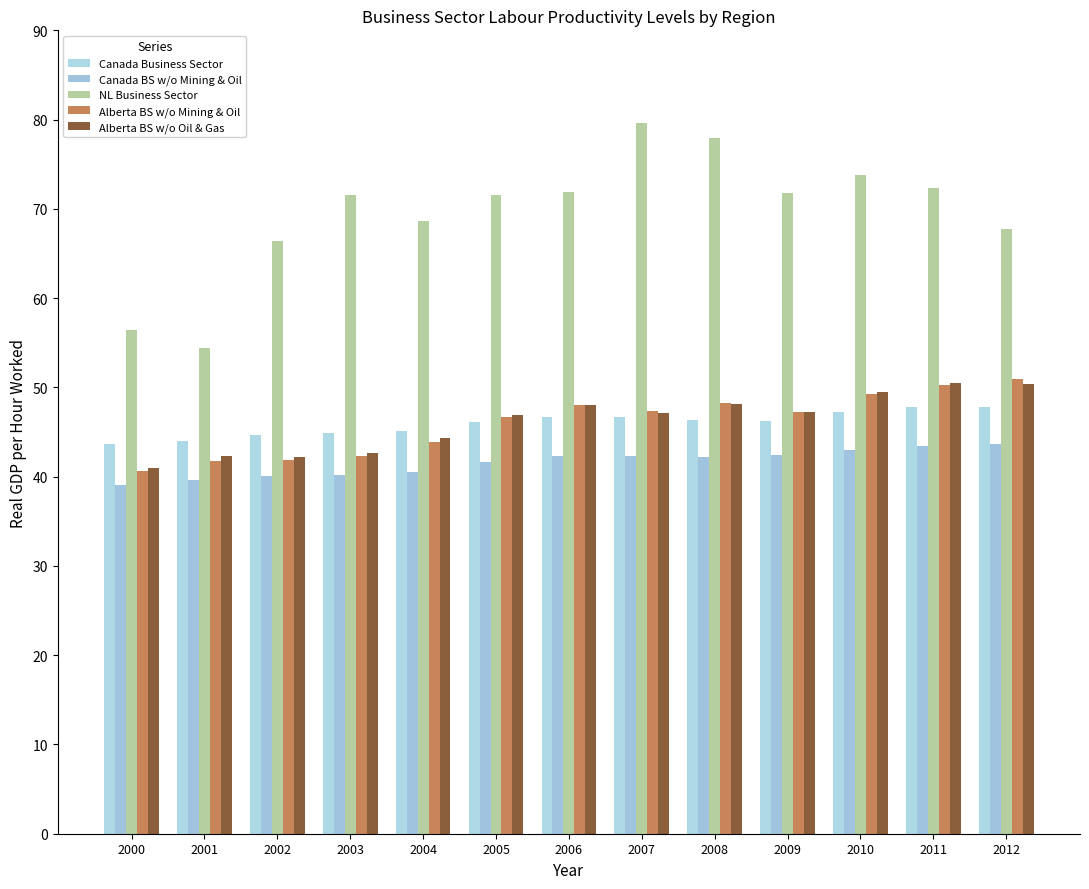

What is the maximum value for Alberta BS w/o Oil & Gas?

50.5